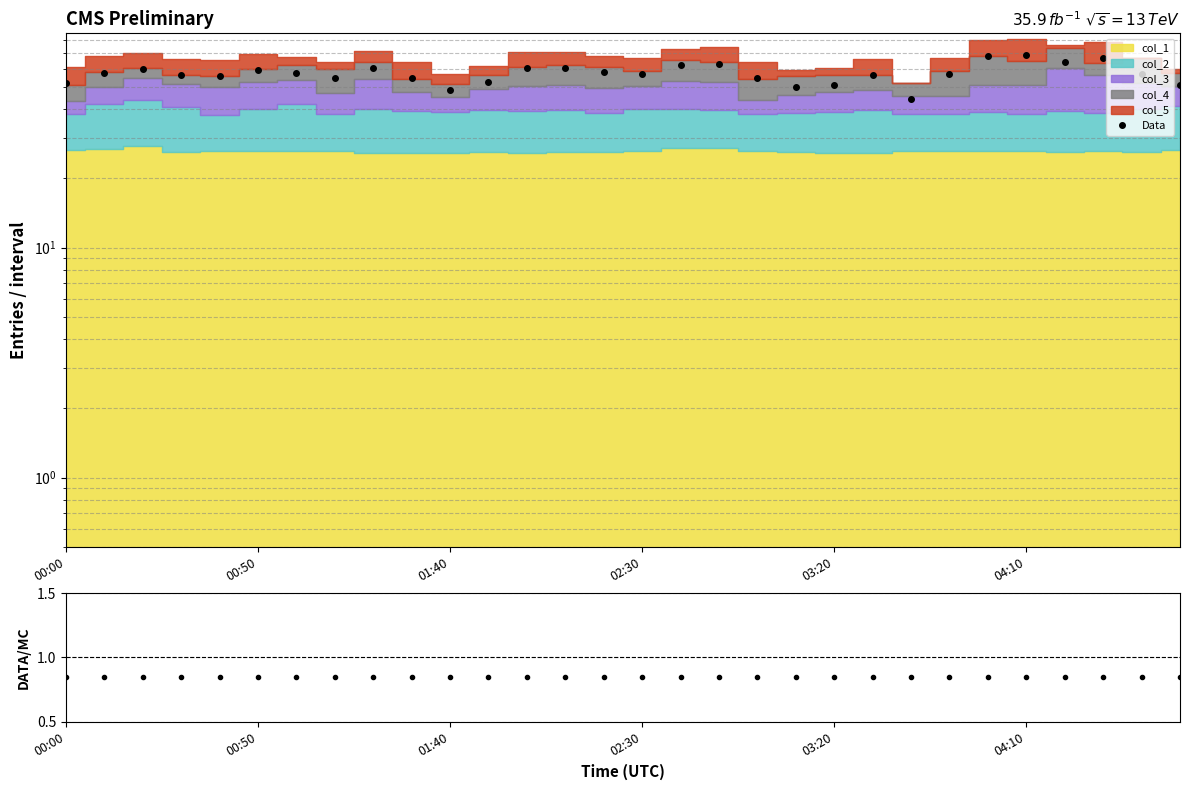

What is the greatest value displayed?

68.6